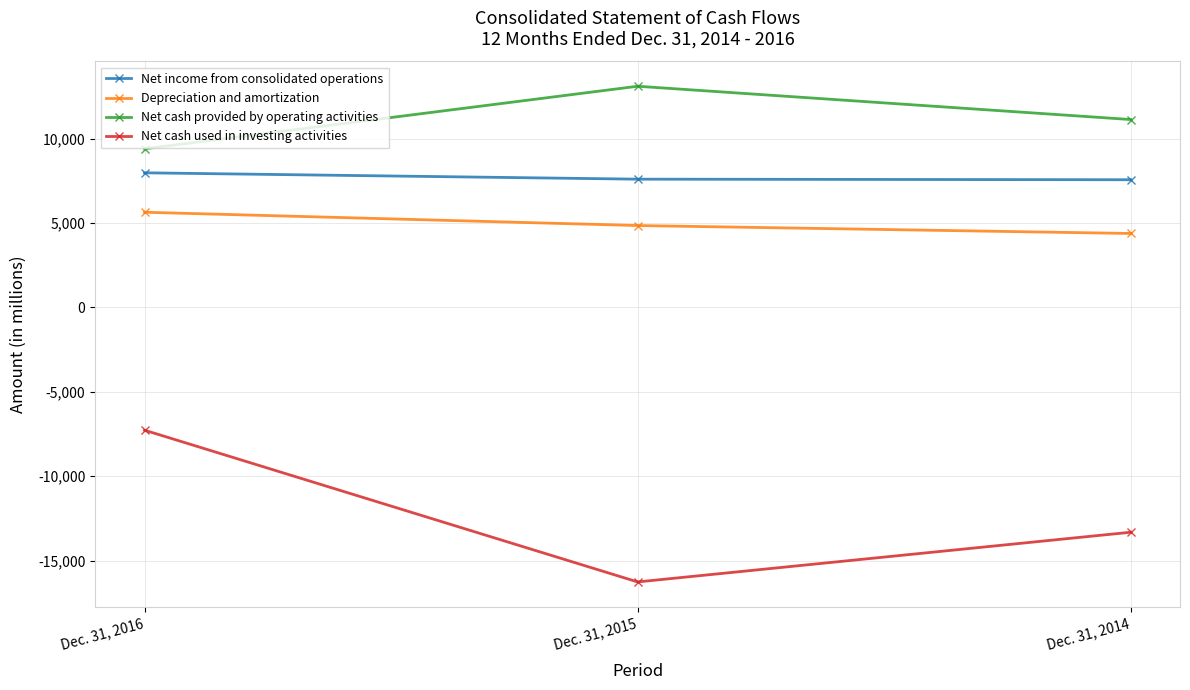

Which series has the largest total across all categories?

Net cash provided by operating activities